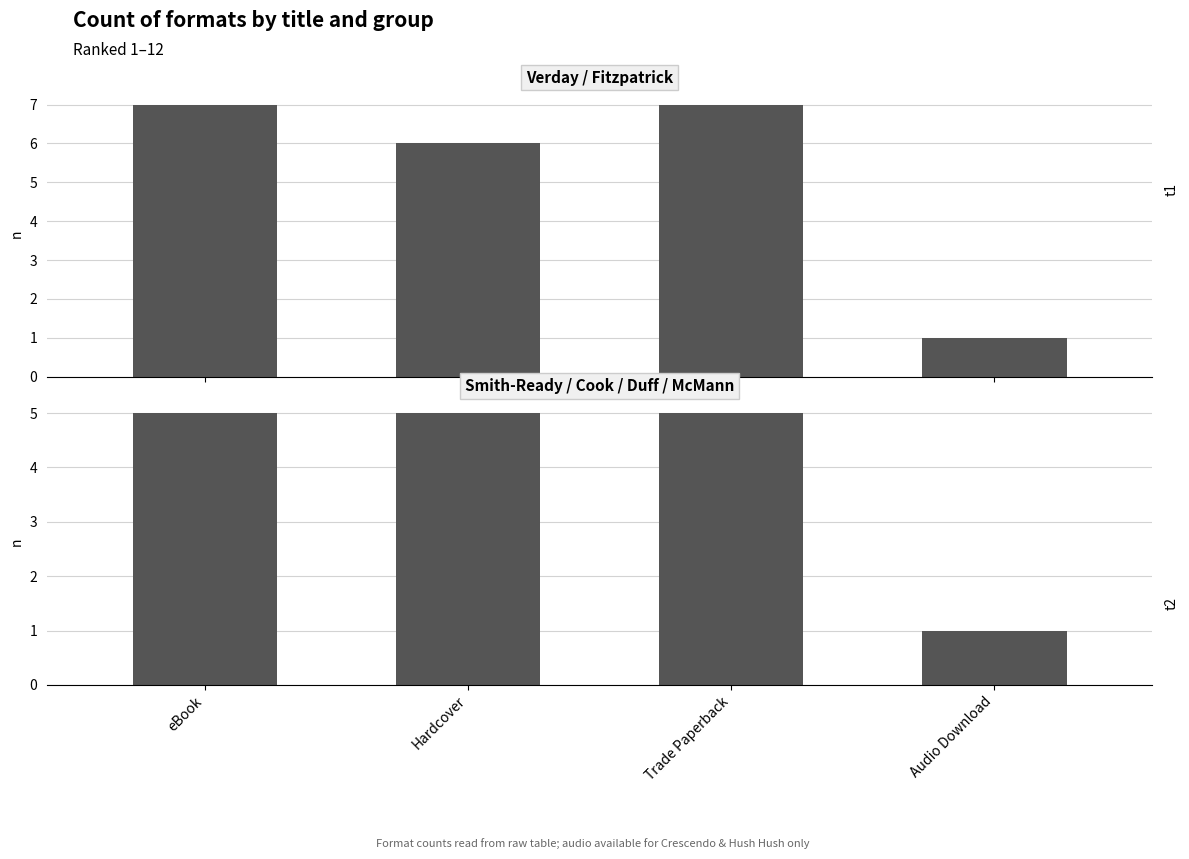

Does the chart contain stacked bars?

No